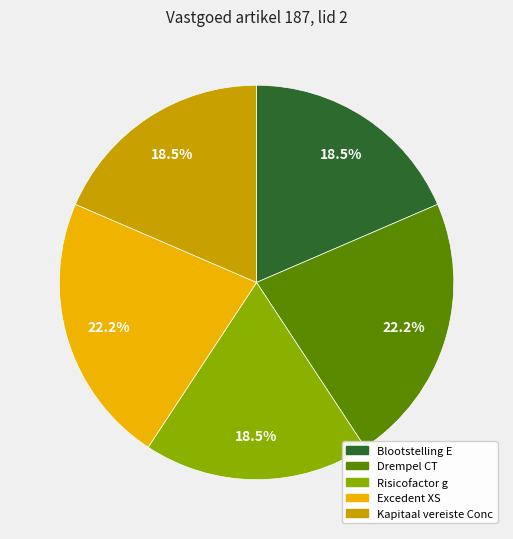

How many segments does this pie chart have?

5